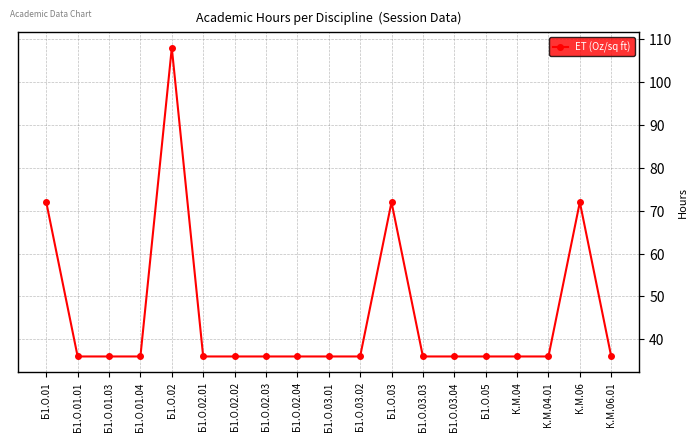

What is the minimum value shown in the chart?

36